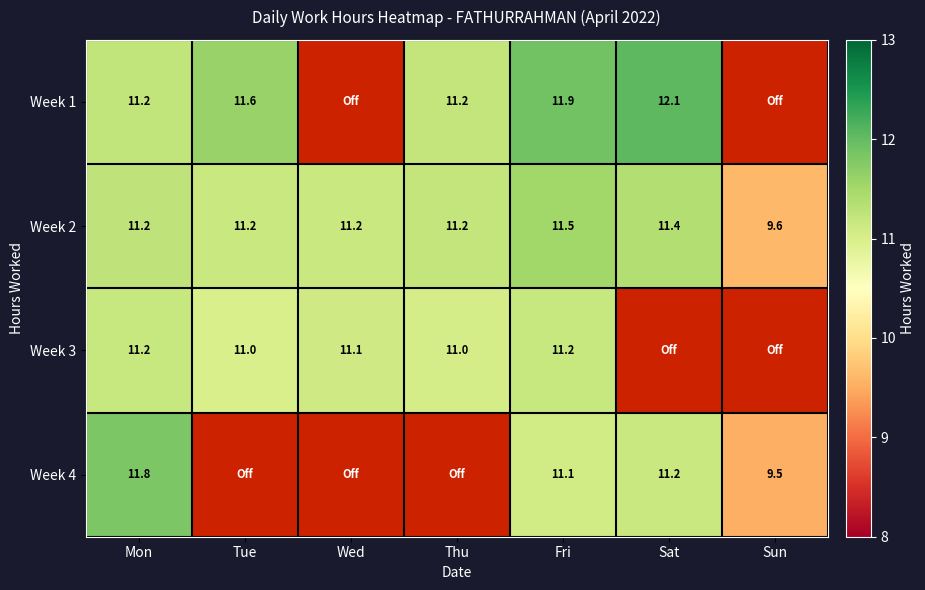

At how many categories does at least one series exceed 10?

6